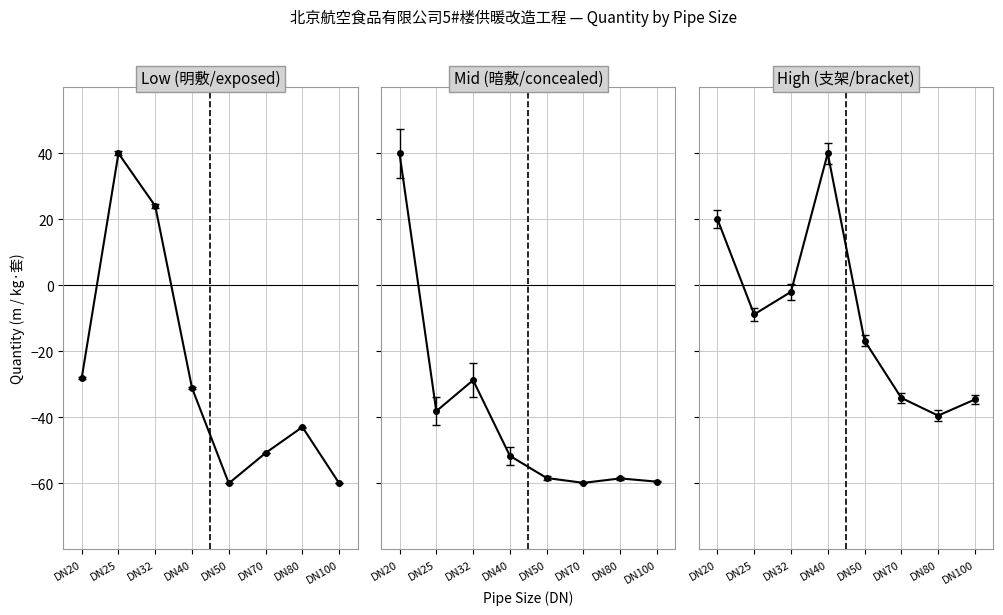

Where is the first local minimum for Low (明敷/exposed)?

DN50